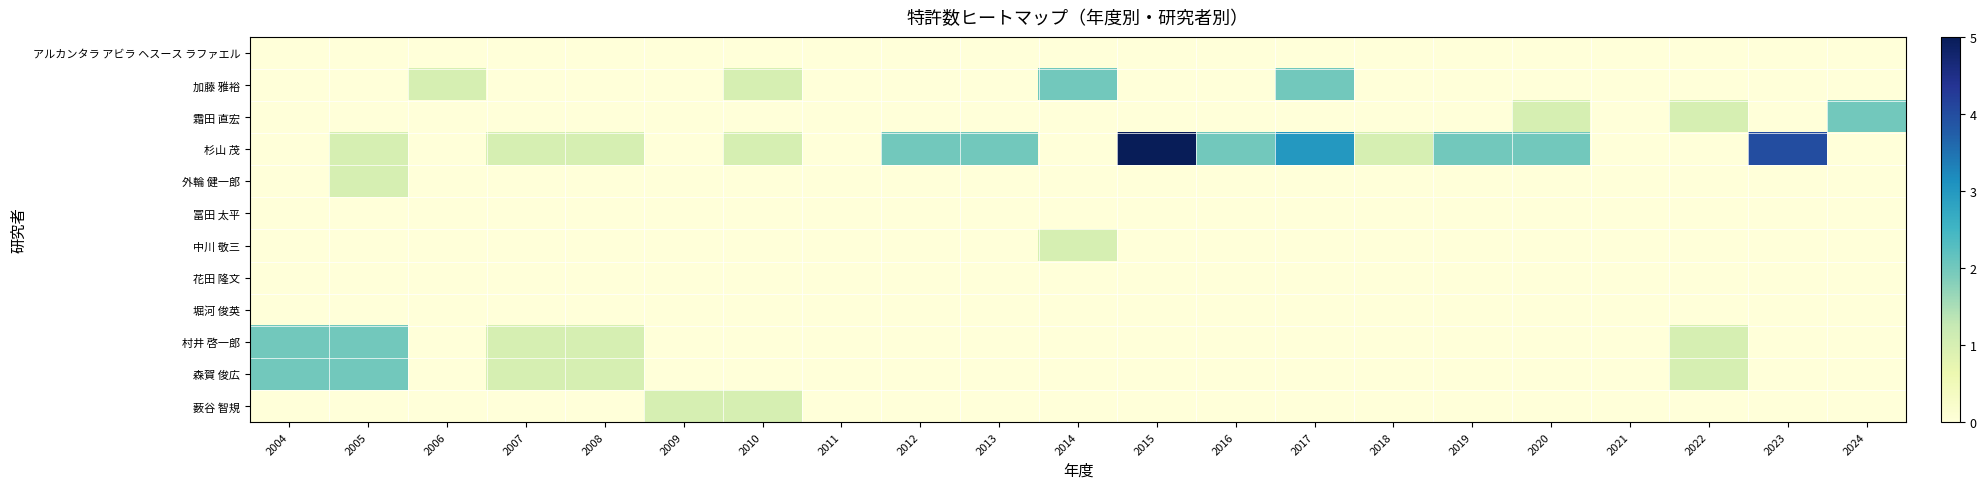

Which series has the largest range (max minus min)?

杉山 茂